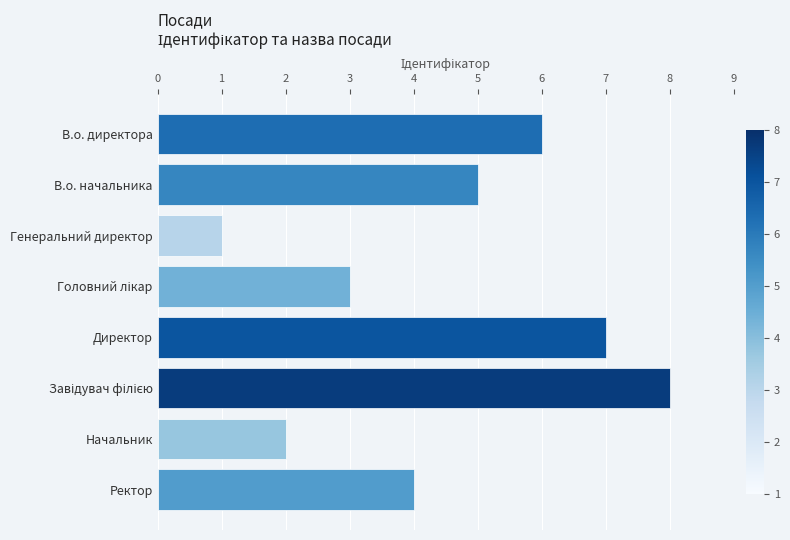

What is the minimum value shown in the chart?

1